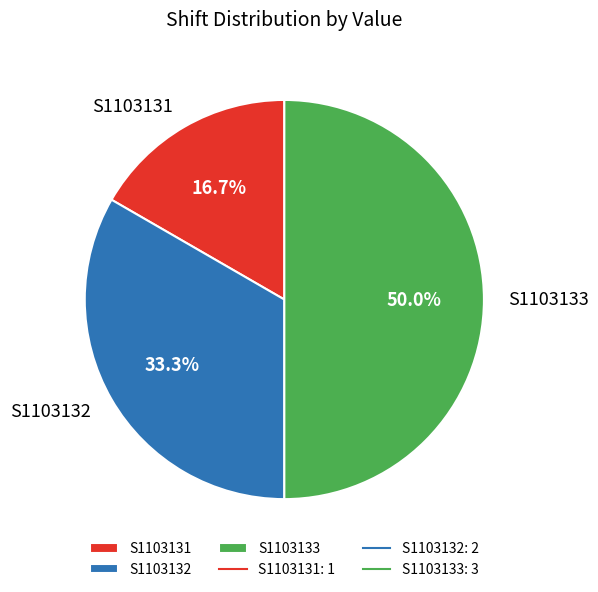

To the nearest percent, what portion does S1103131 represent?

17%